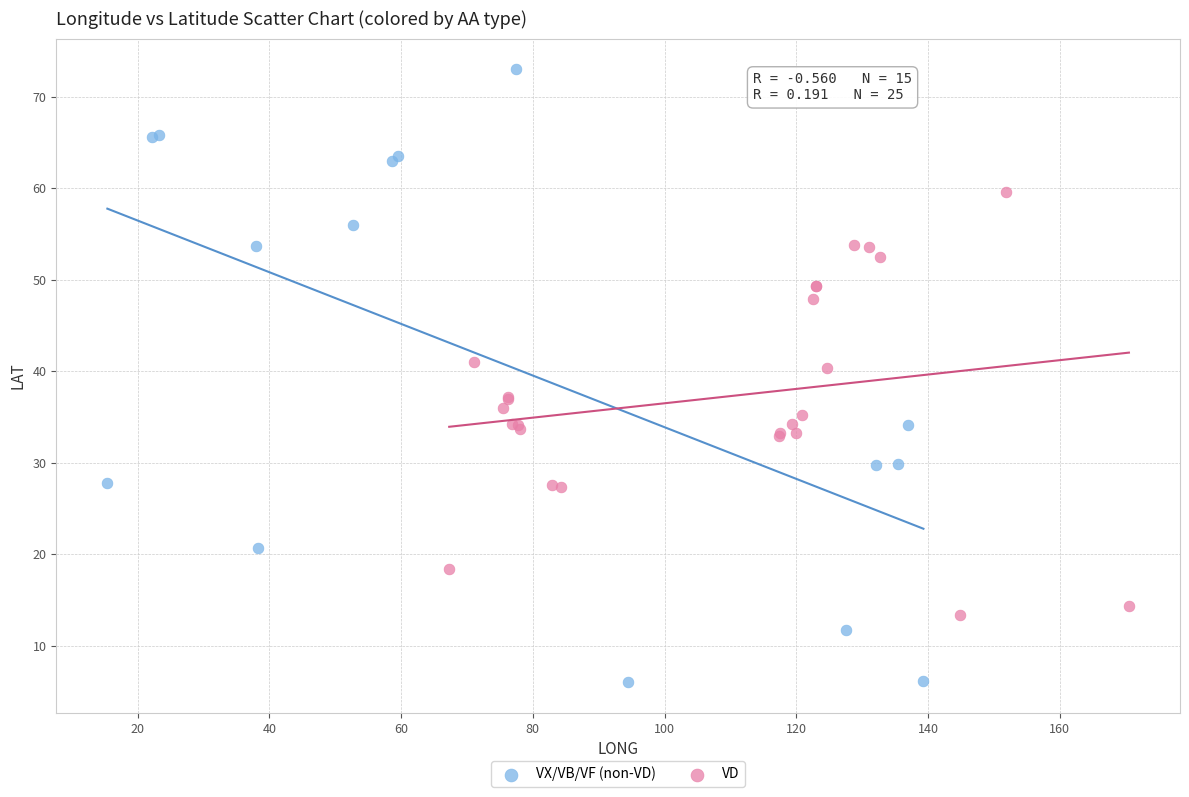

Which series reaches the maximum Y coordinate?

VX/VB/VF (non-VD)